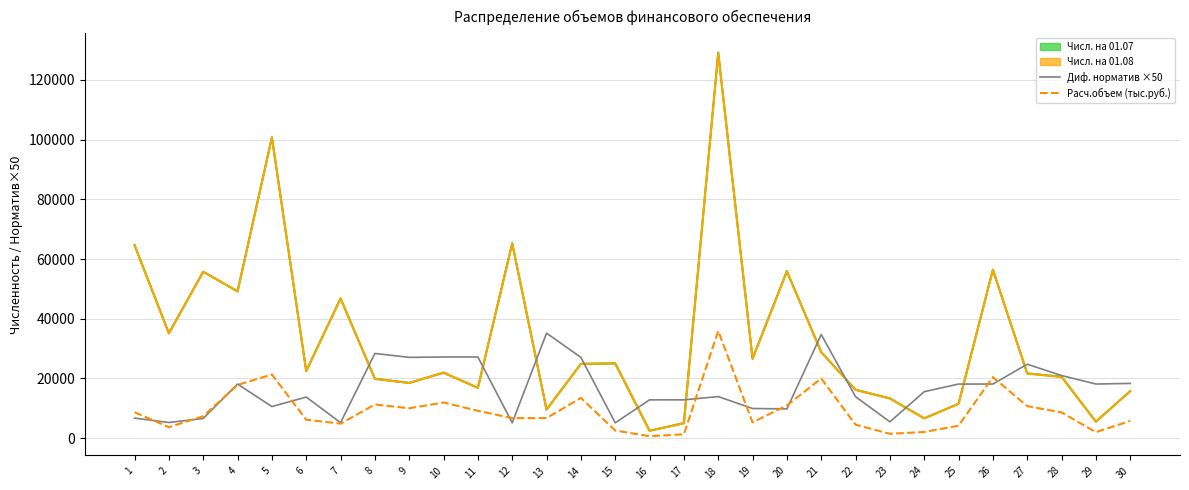

The value of Диф. подуш. норматив (×50) at 11 is 42645.5. True or false?

False